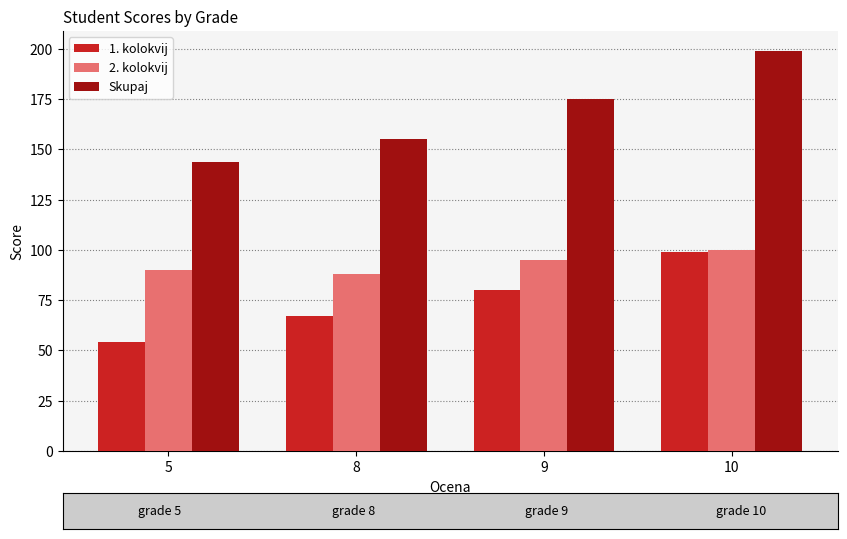

What are all the series names shown in the legend?

1. kolokvij, 2. kolokvij, Skupaj